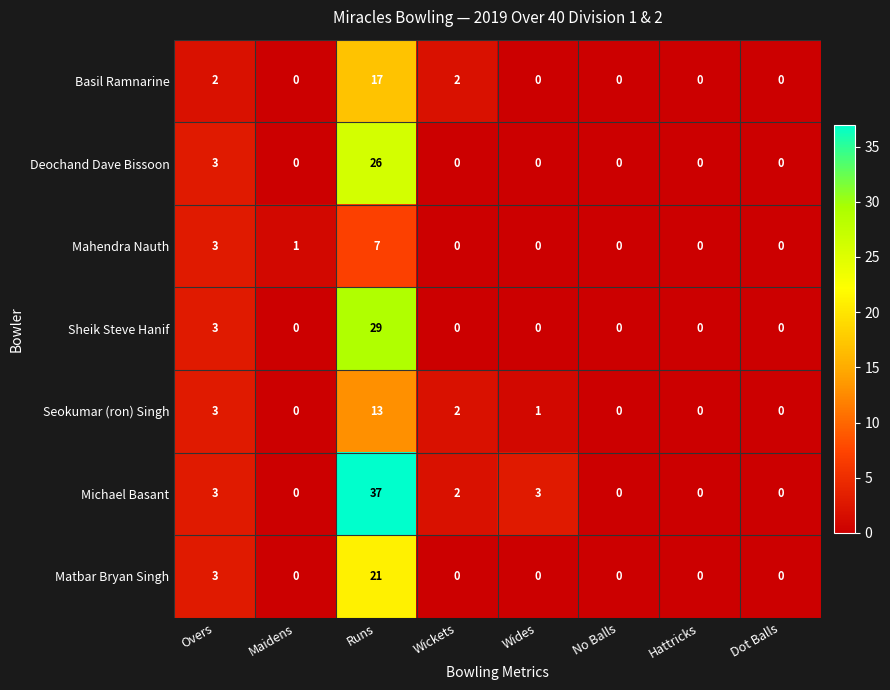

At which label is Matbar Bryan Singh closest to 10?

Overs